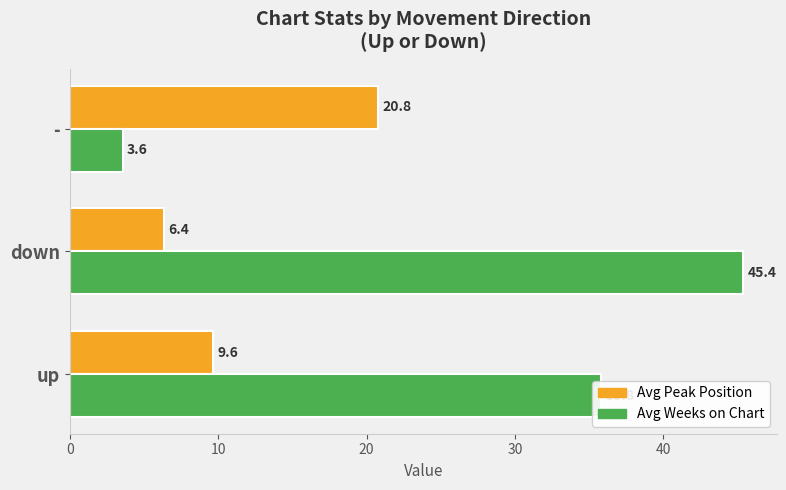

Which category has the lowest value in the Avg Peak Position series?

down